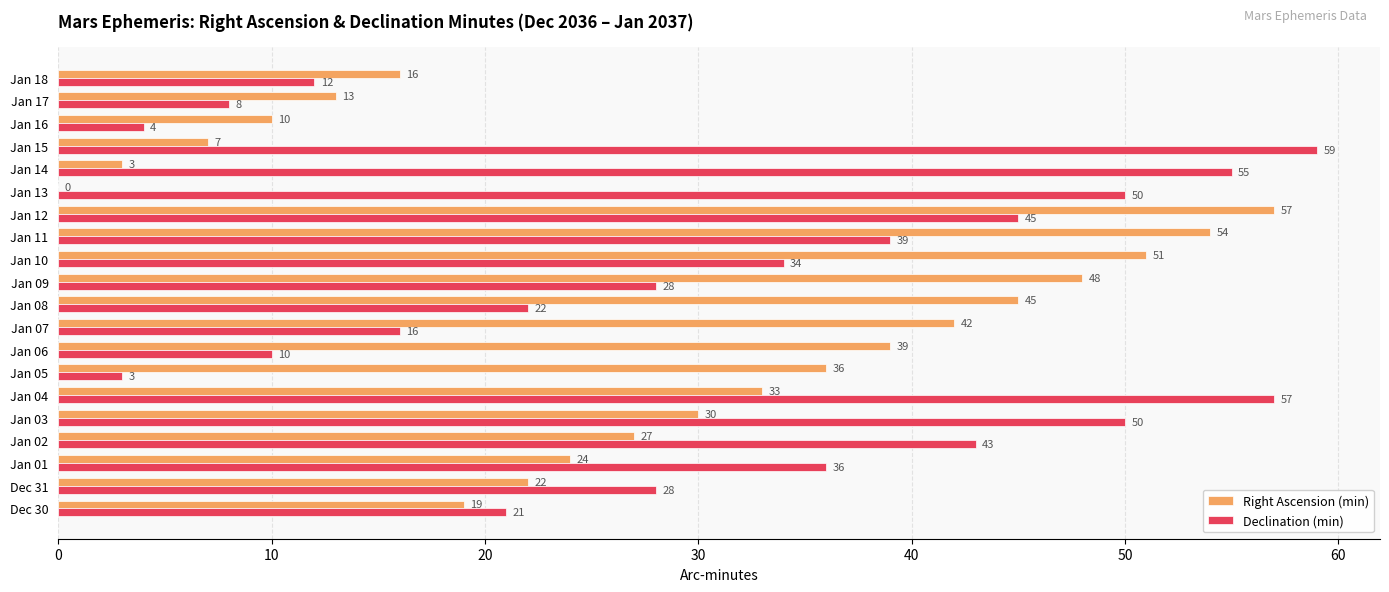

At which label is Right Ascension (min) closest to 28?

Jan 02